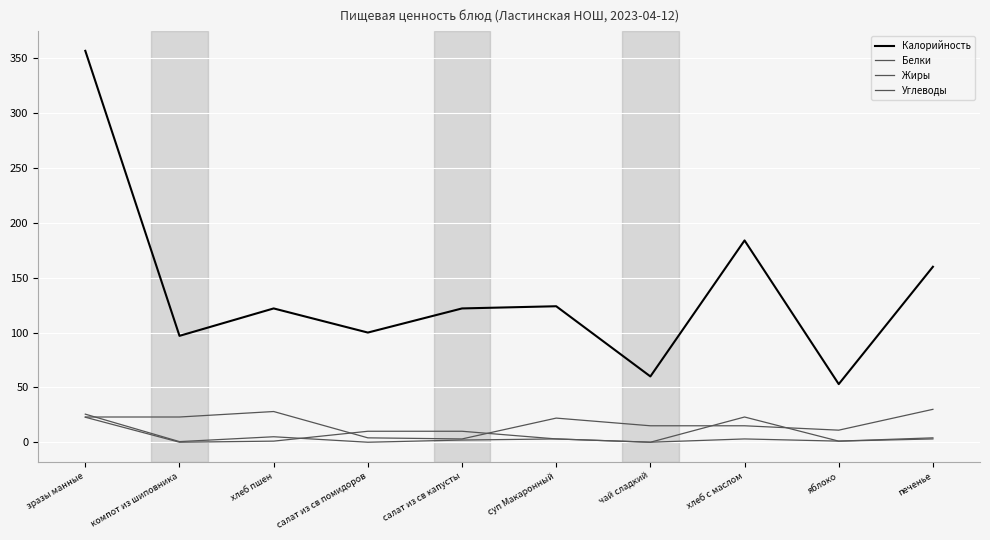

Is this an area chart (filled region under the line)?

No